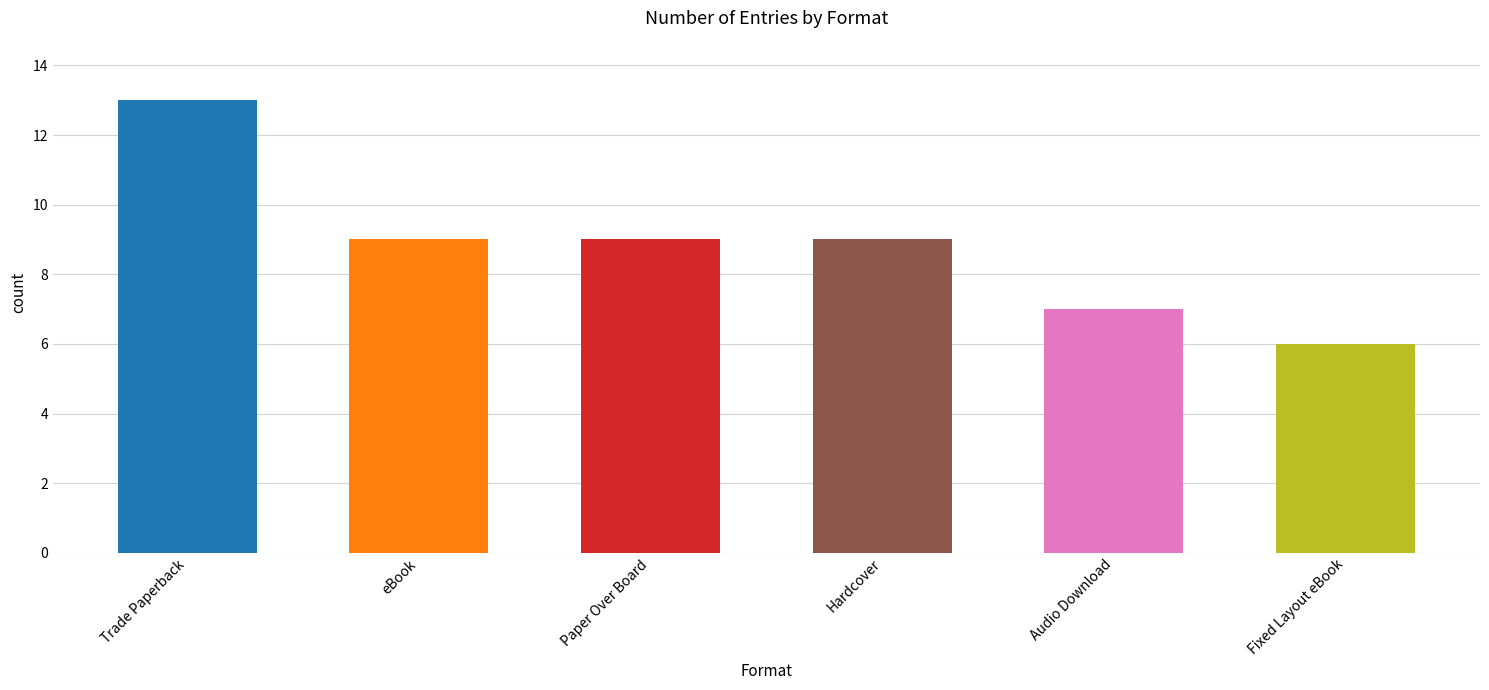

What value does the data have at Hardcover?

9